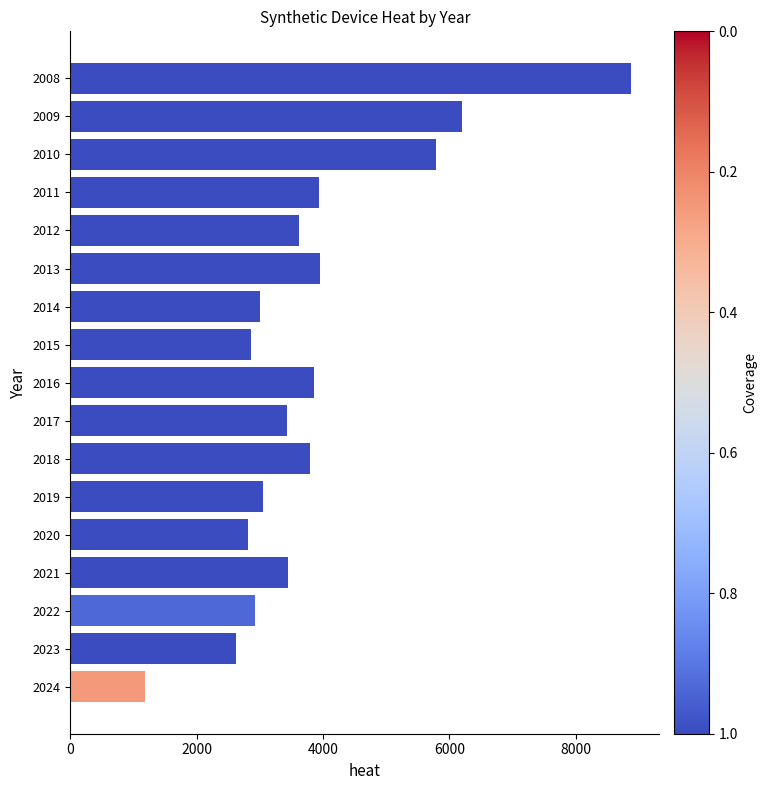

How many data points does each series have?

17